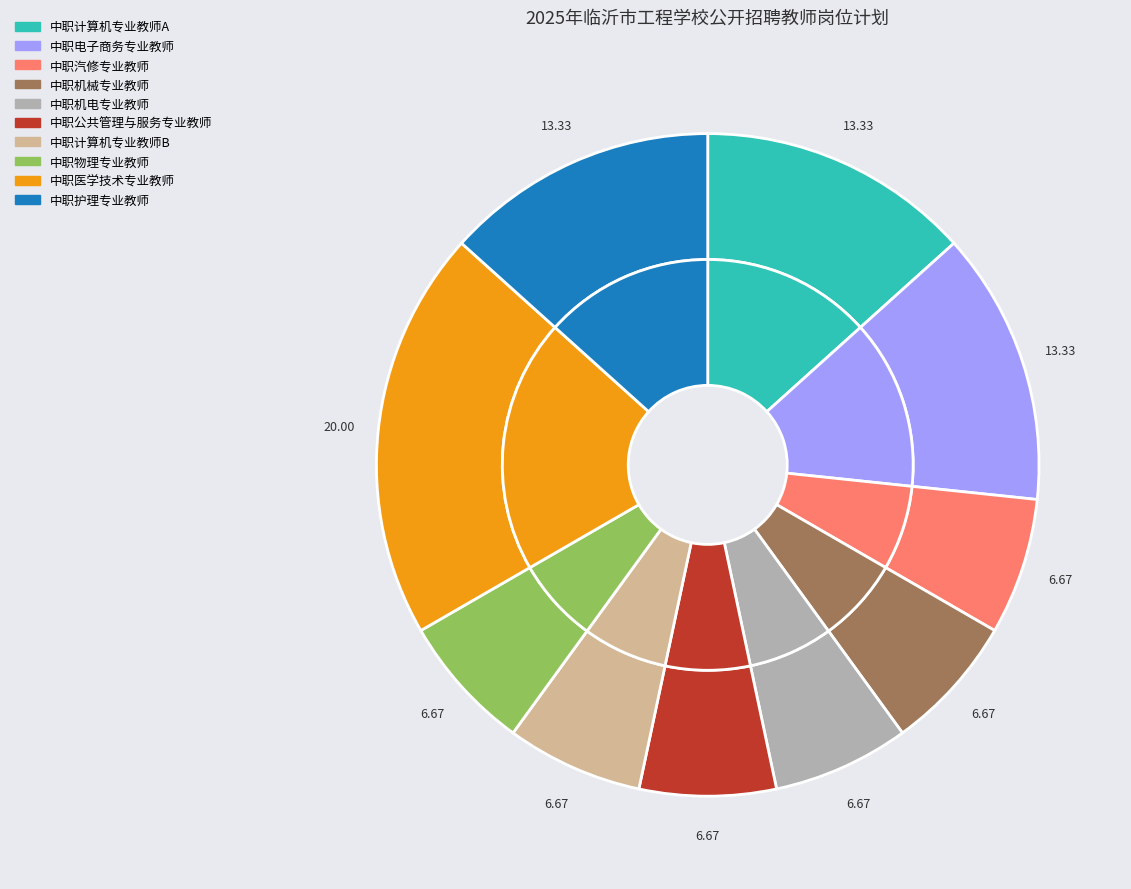

Count the number of slices in the pie.

10